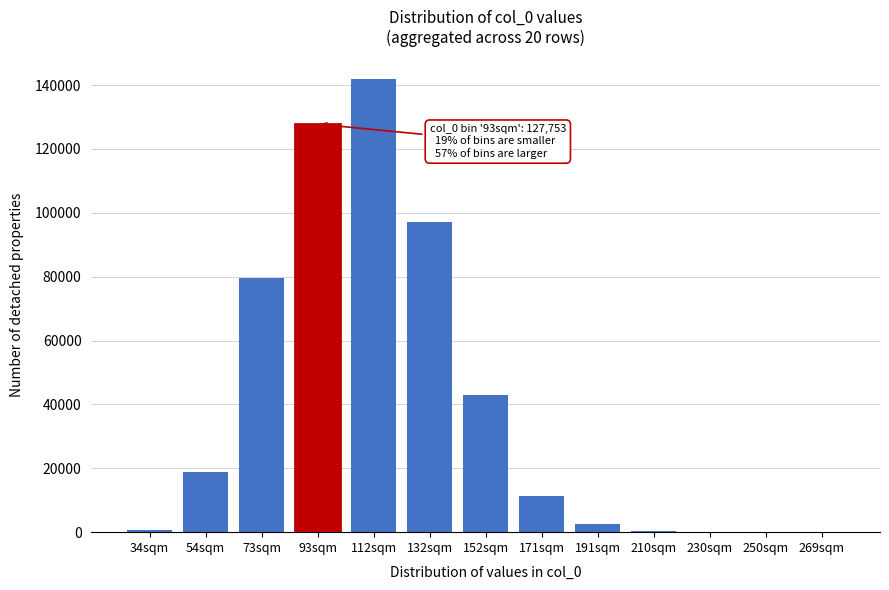

The value at 54sqm is 18682. True or false?

True